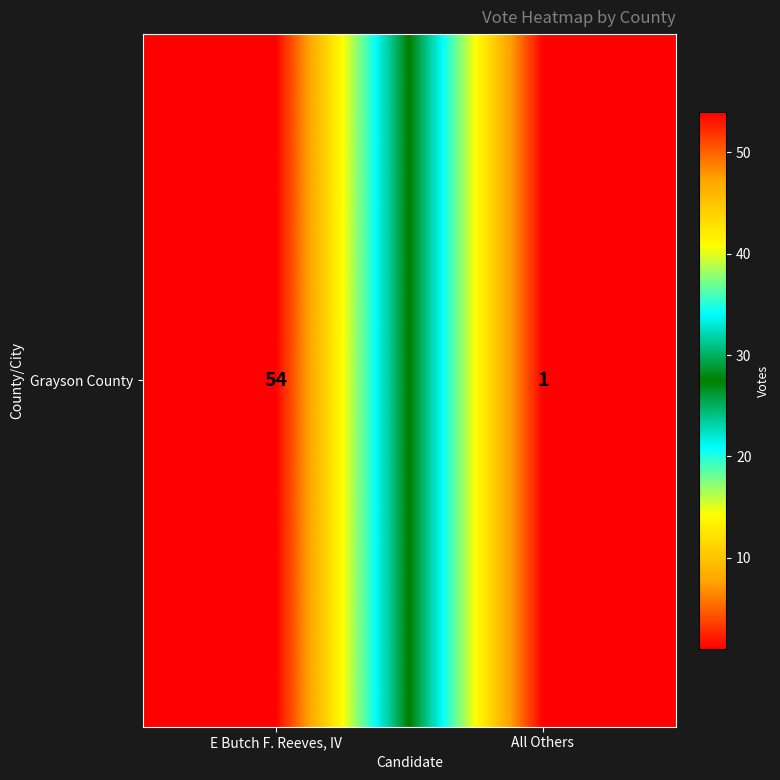

List the labels in order of value, largest first.

E Butch F. Reeves, IV, All Others